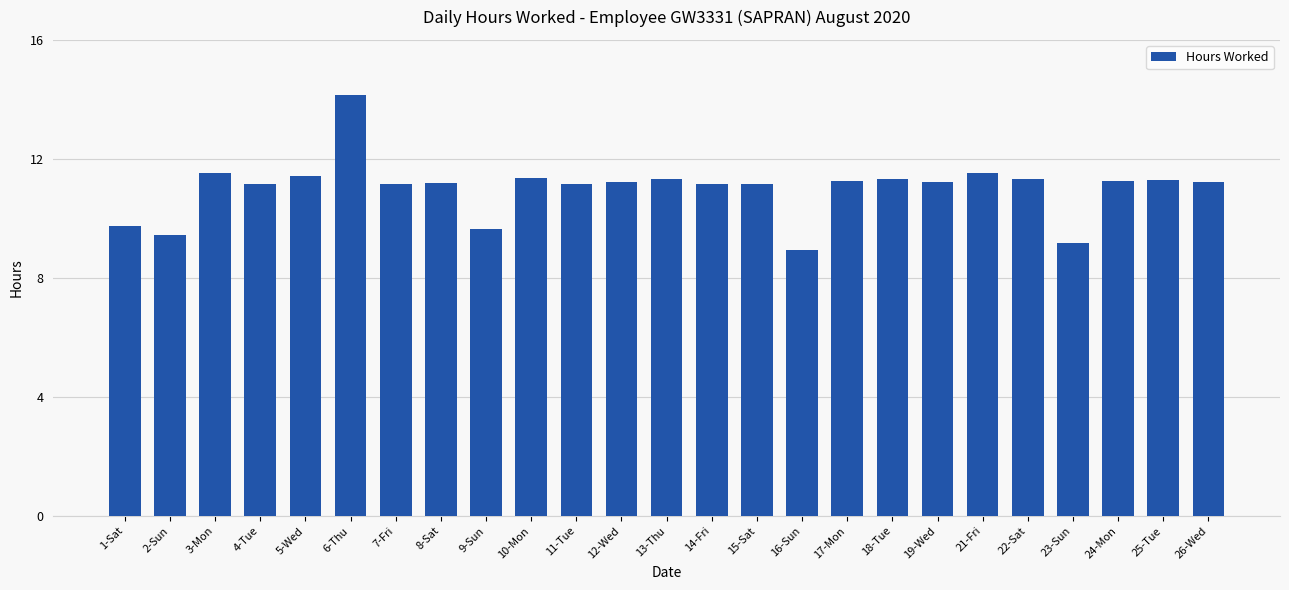

What is the approximate value at 4-Tue?

11.2